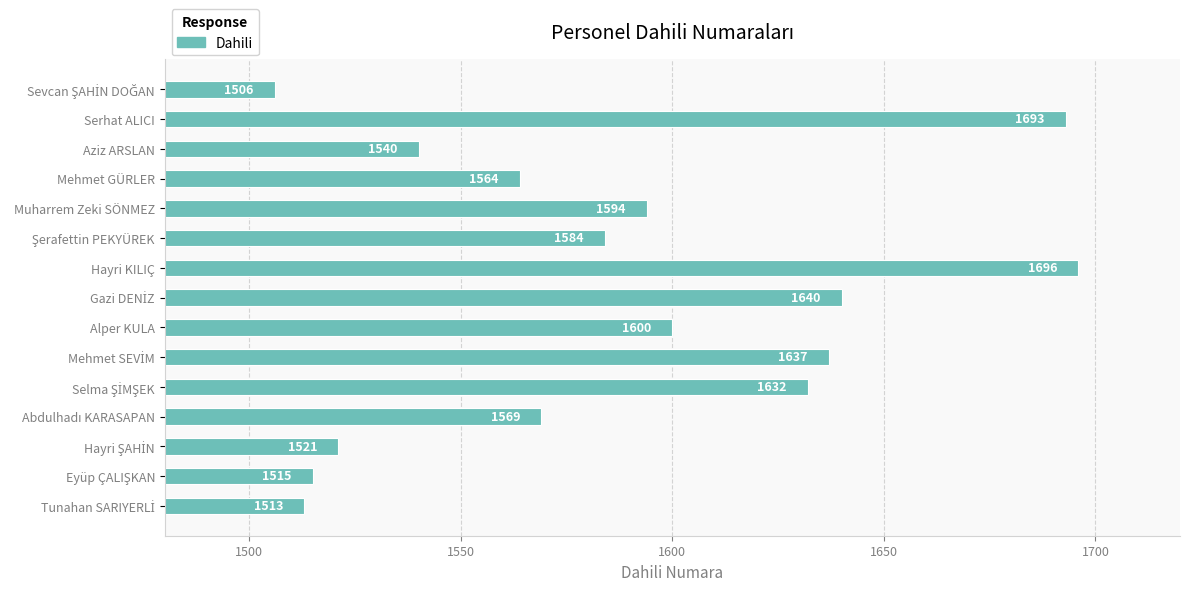

Is it true that the value at Alper KULA is 1600?

True